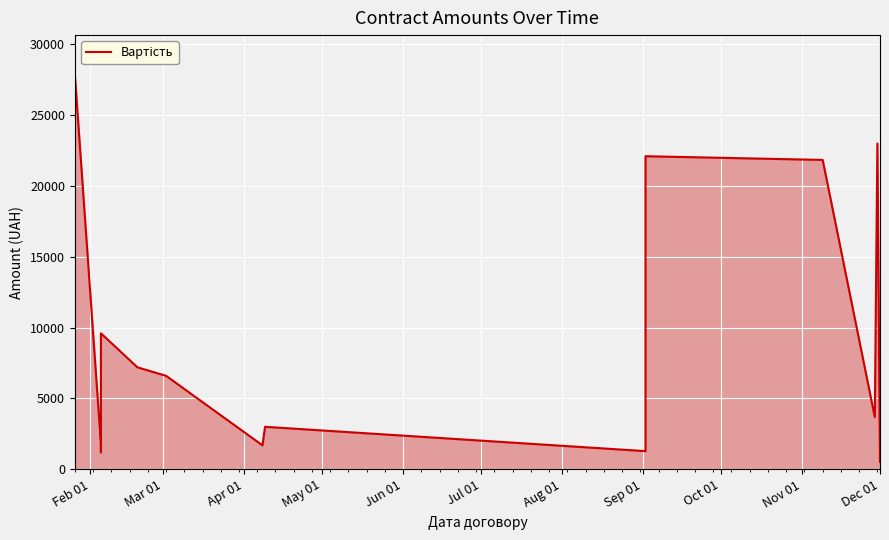

What is the label of the 7th point from the left?

Aug 01